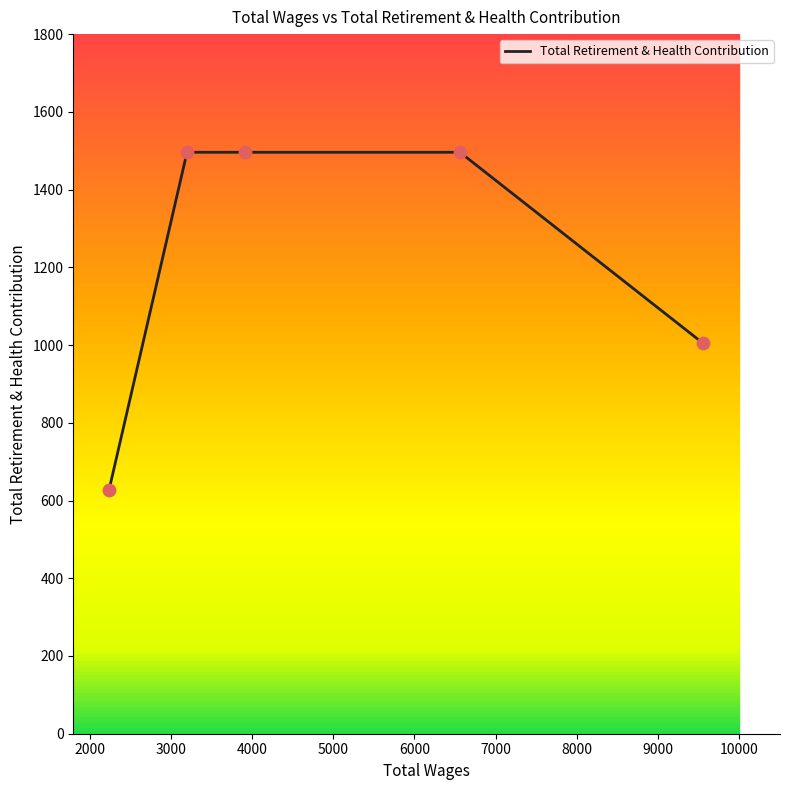

What is the average value?

1224